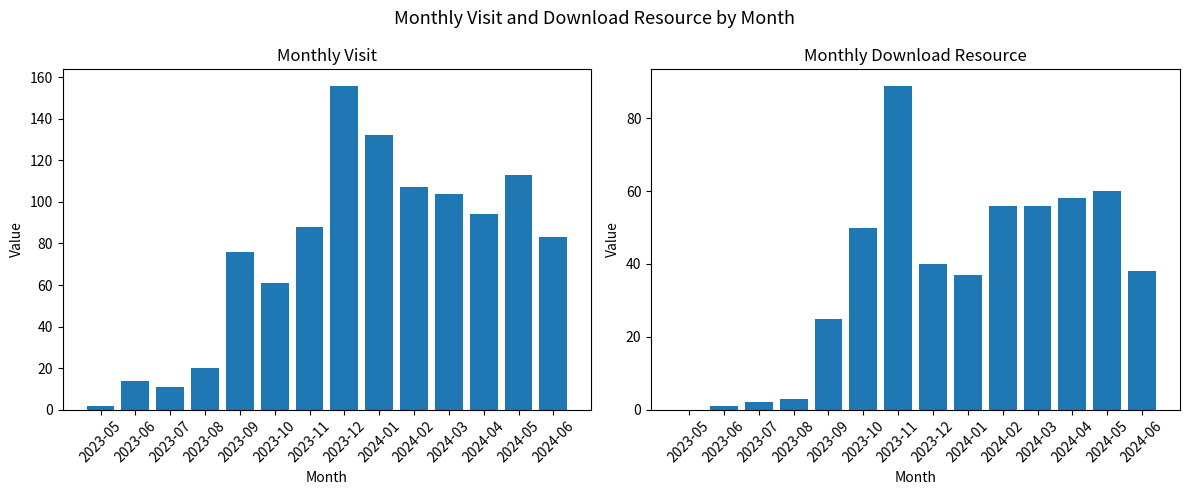

What is the label of the 12th bar from the left?

2024-04